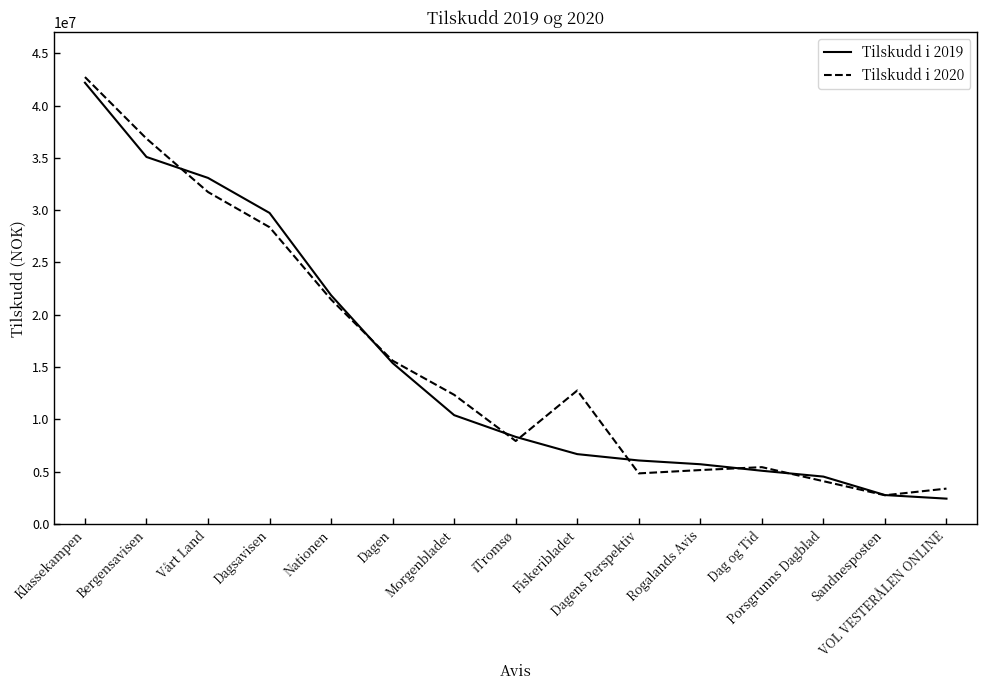

What is the lowest value of the Tilskudd i 2019 series?

2434888